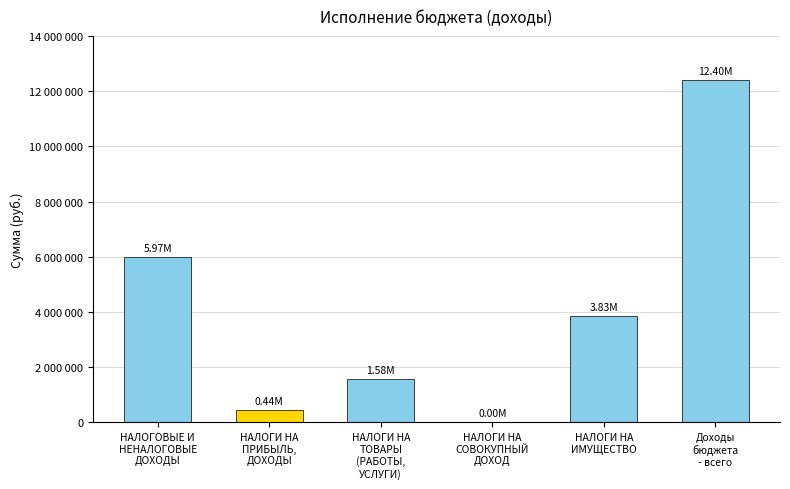

Reading left to right, list all the values displayed in this chart.

5971930.3	438111.5	1577328.9	2821.5	3834968.4	12402480.1